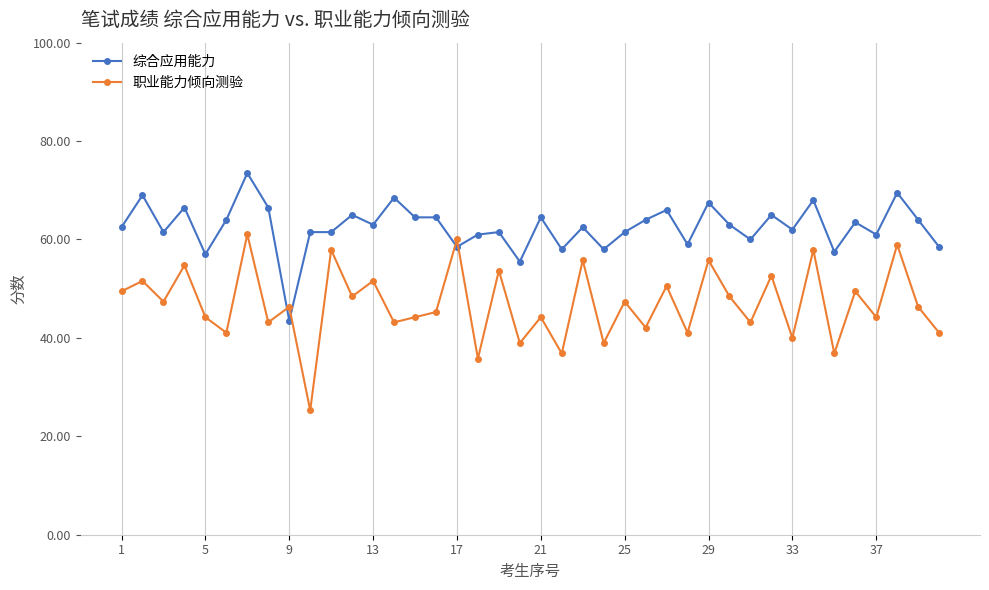

Which series has the largest total across all categories?

综合应用能力